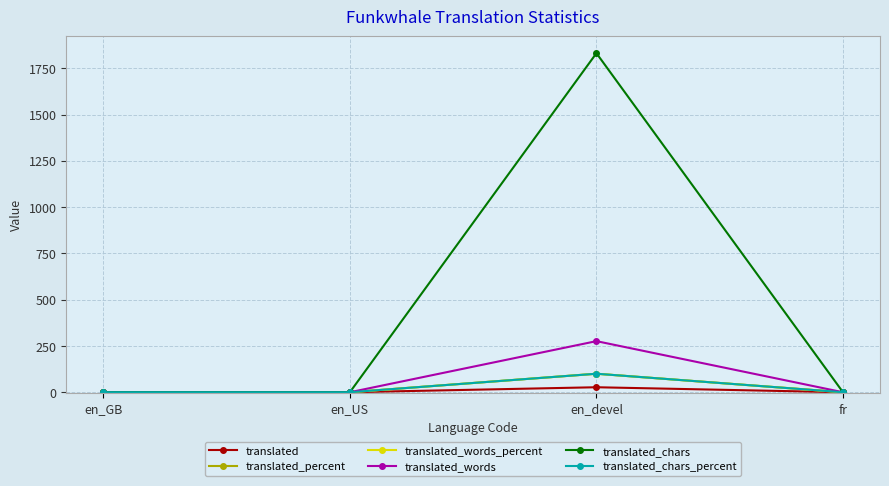

Which category has the highest value in the translated_chars_percent series?

en_devel